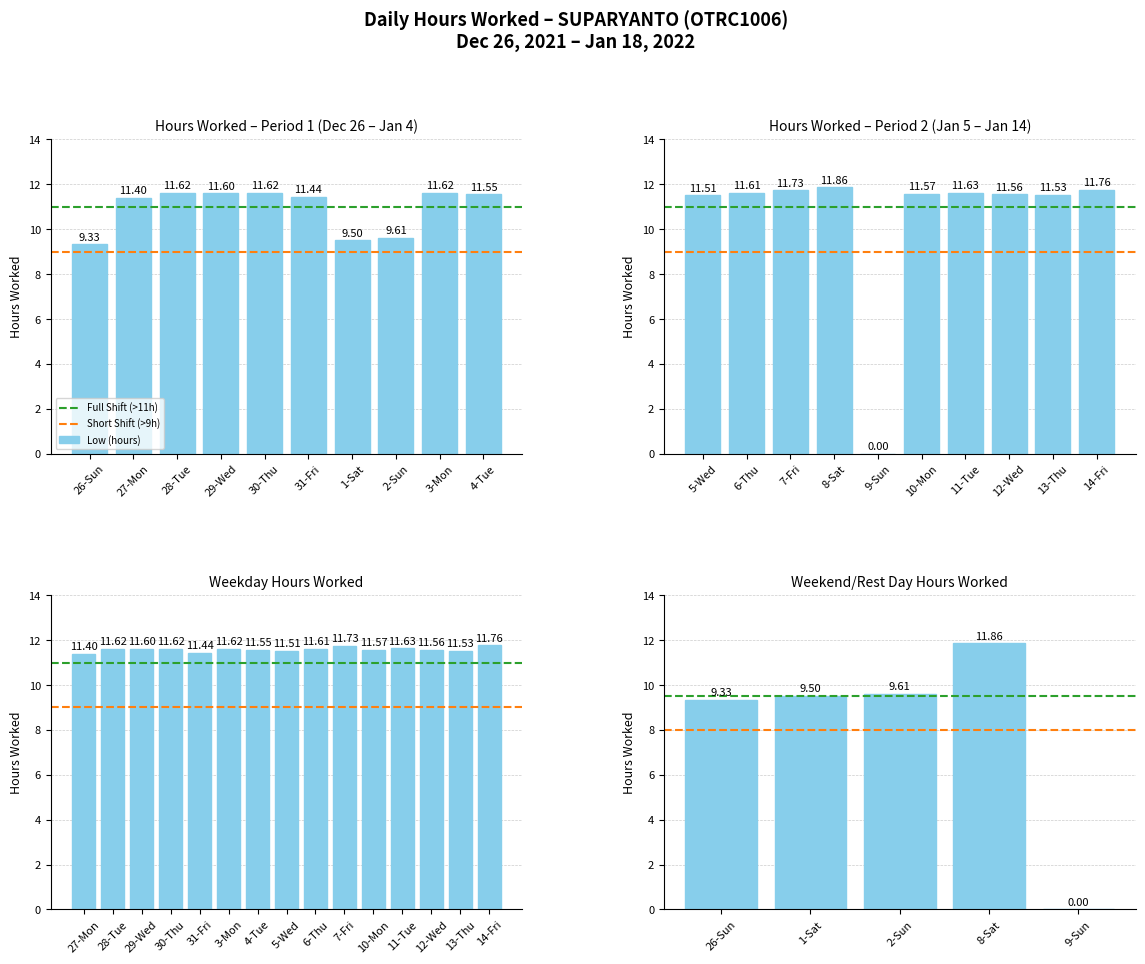

Reading left to right, extract all data points from this chart.

26-Sun=9.3	27-Mon=11.4	28-Tue=11.6	29-Wed=11.6	30-Thu=11.6	31-Fri=11.4	1-Sat=9.5	2-Sun=9.6	3-Mon=11.6	4-Tue=11.6	5-Wed=11.5	6-Thu=11.6	7-Fri=11.7	8-Sat=11.9	9-Sun=0.0	10-Mon=11.6	11-Tue=11.6	12-Wed=11.6	13-Thu=11.5	14-Fri=11.8